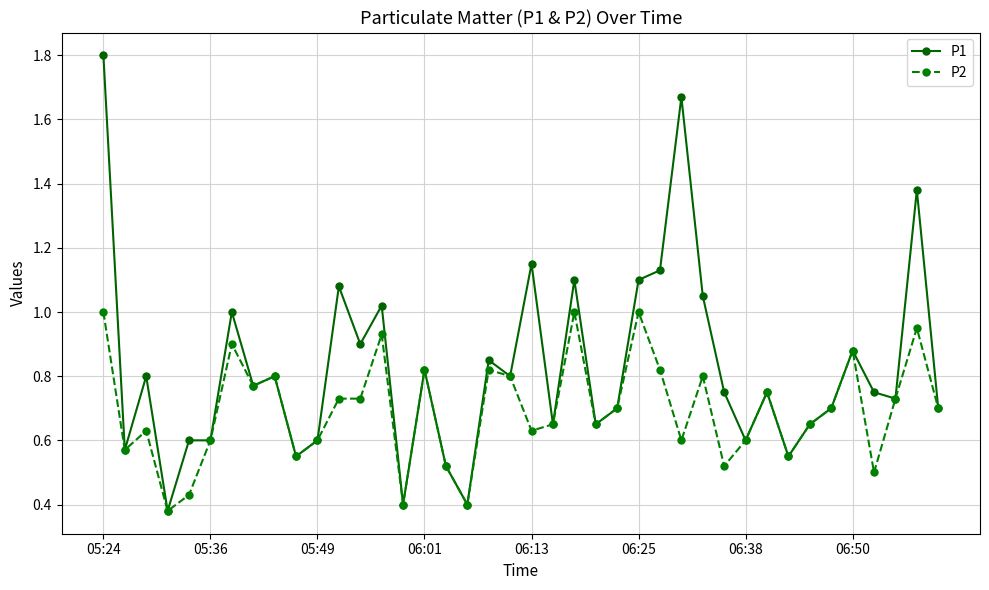

Rank the series by their average value, from highest to lowest.

P1, P2